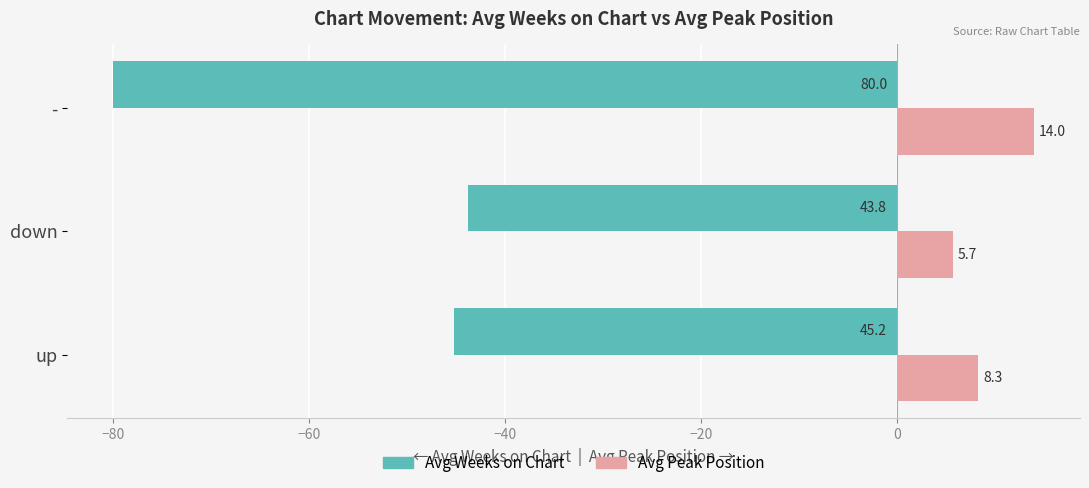

Rank the series by their average value, from highest to lowest.

Avg Peak Position, Avg Weeks on Chart